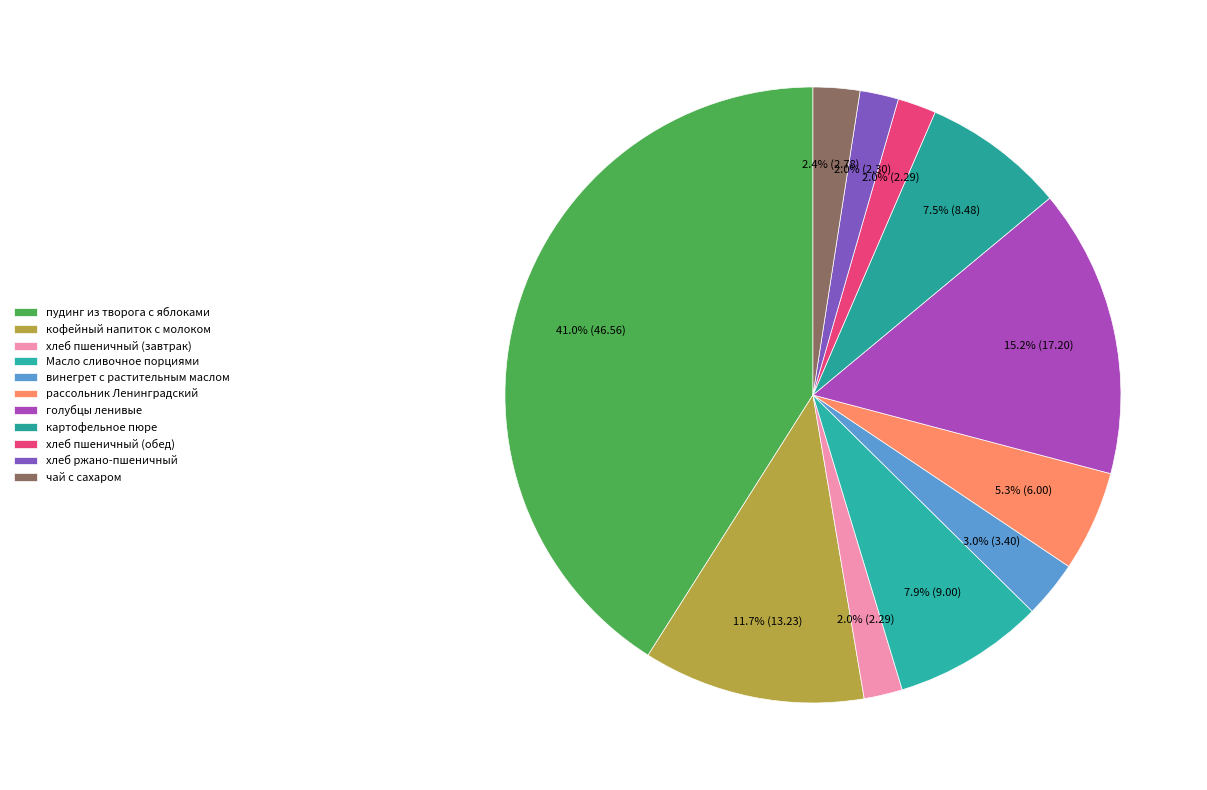

To the nearest percent, what percentage of the pie is винегрет с растительным маслом?

3%